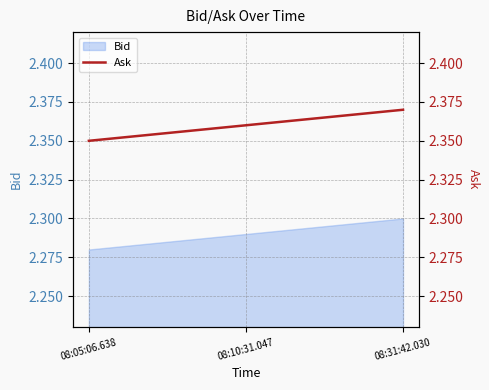

True or false: Bid has a value of 3.4 at 08:10:31.047.

False